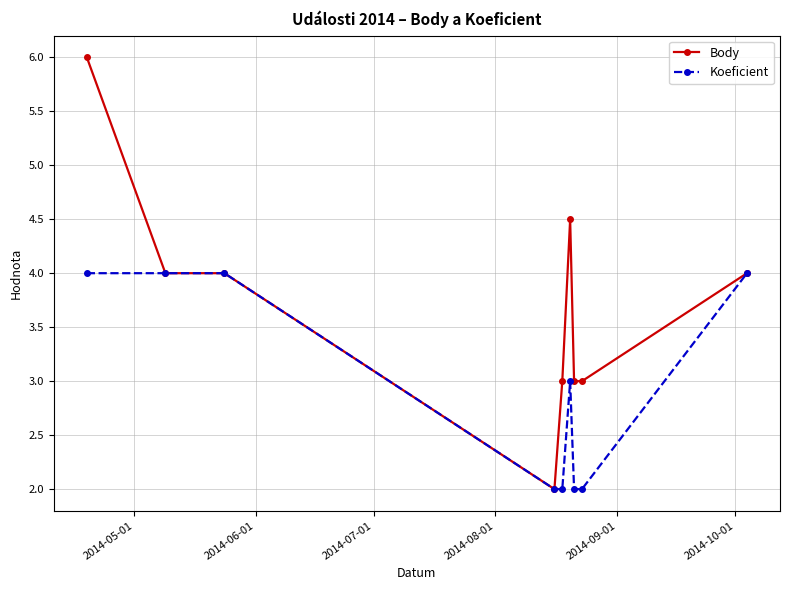

True or false: Koeficient has more than 0 points higher than both neighbors.

True